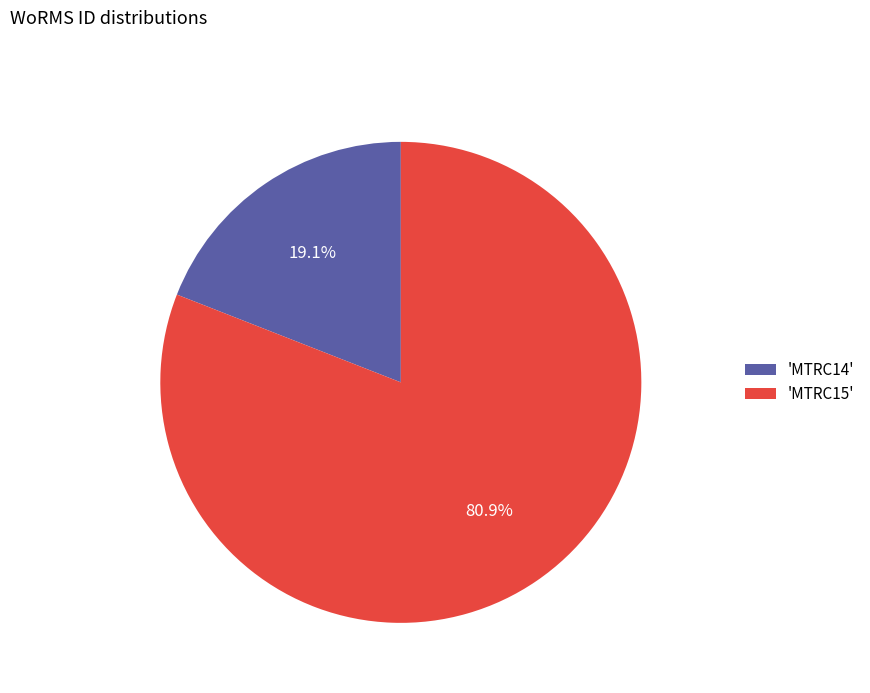

Is the sum of 'MTRC14' and 'MTRC15' greater than half?

Yes